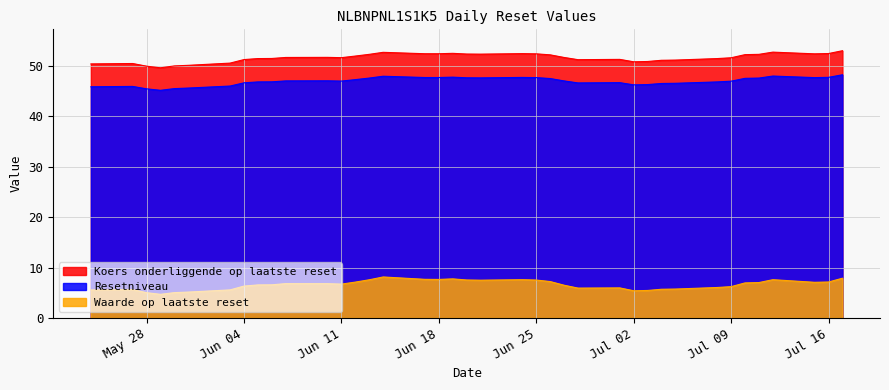

At which category is the sum across all series the highest?

2024-07-17